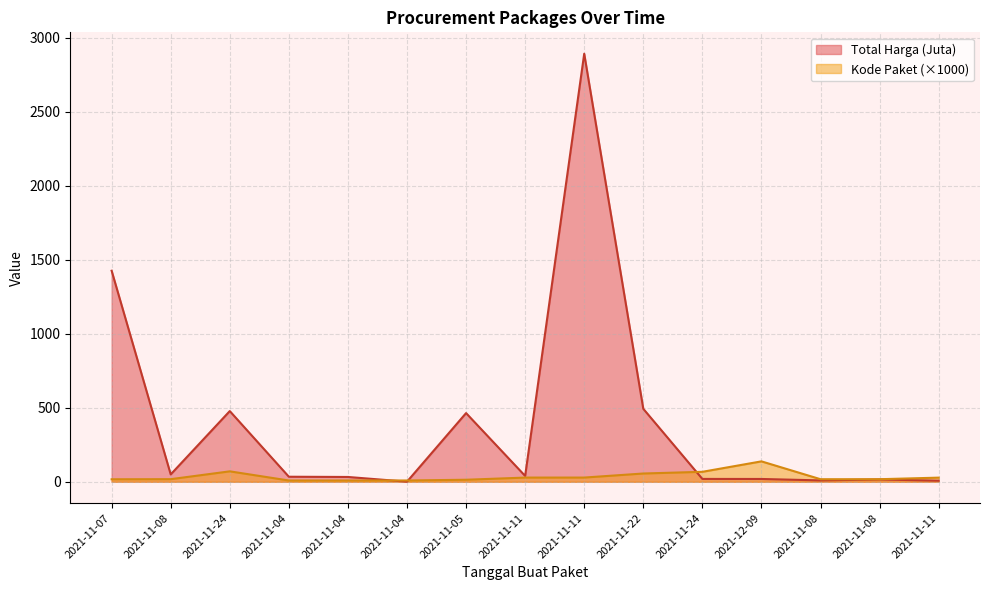

Between which two adjacent categories do Kode Paket and Total Harga first intersect?

2021-11-04 and 2021-11-04